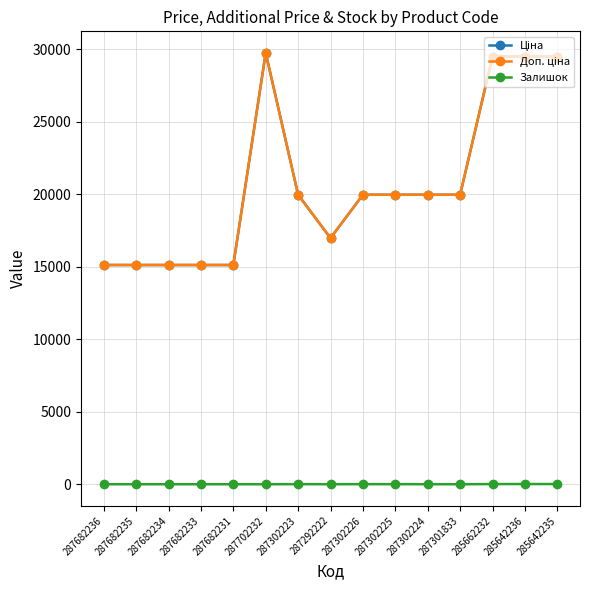

What is the label of the 9th point from the right?

287302223